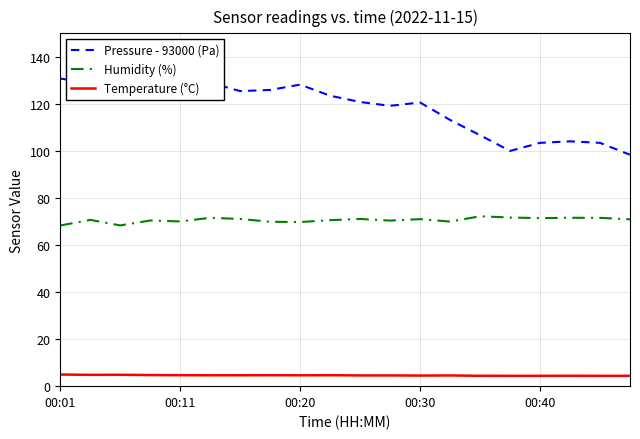

List the series in order of their peak value, lowest first.

Temperature (°C), Humidity (%), Pressure - 93000 (Pa)